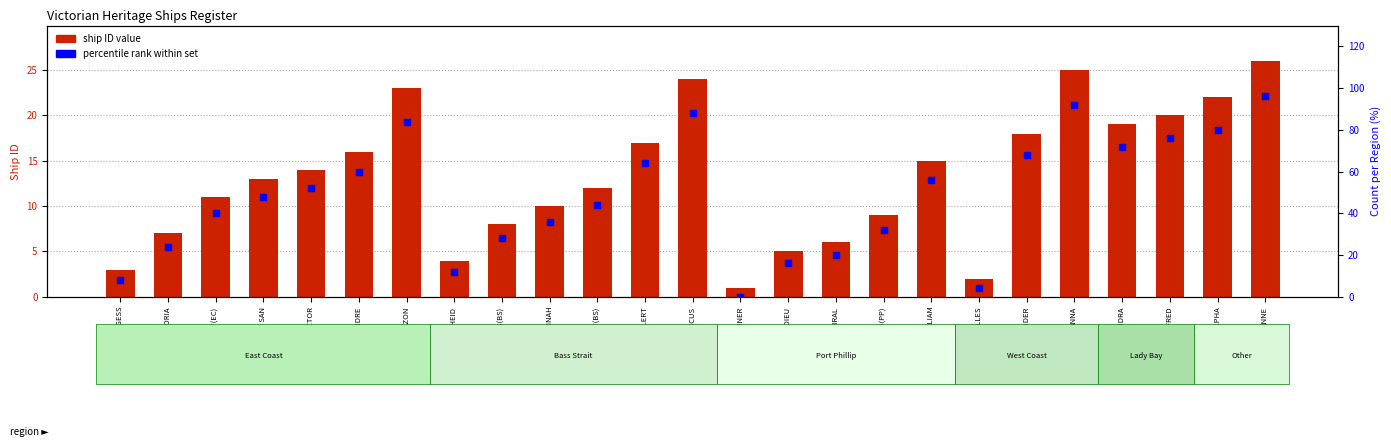

What is the total value across all series at ALCANDRE?

76